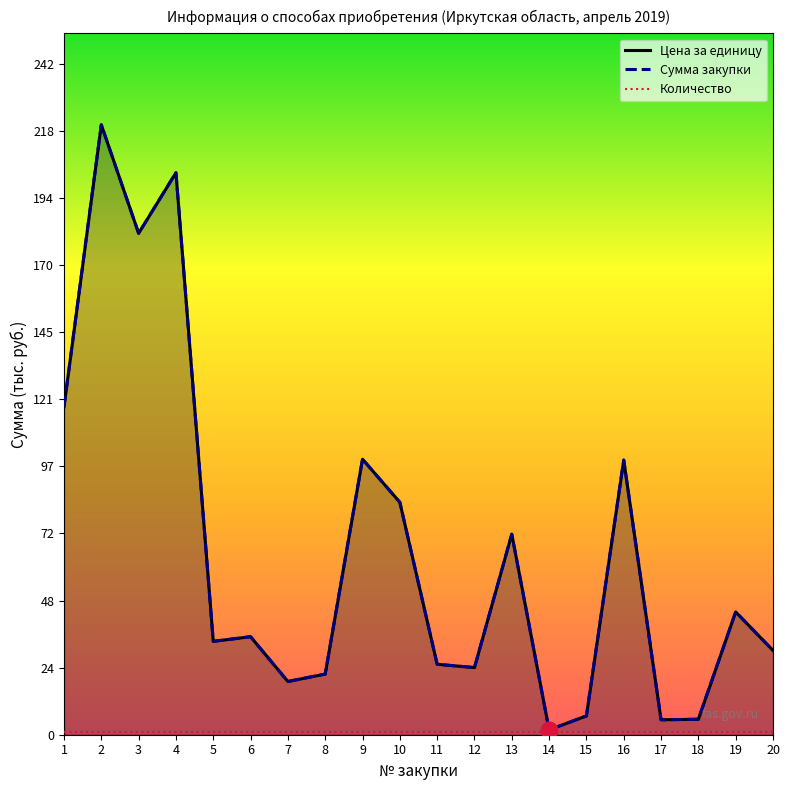

True or false: Сумма закупки and Количество cross at least once.

False